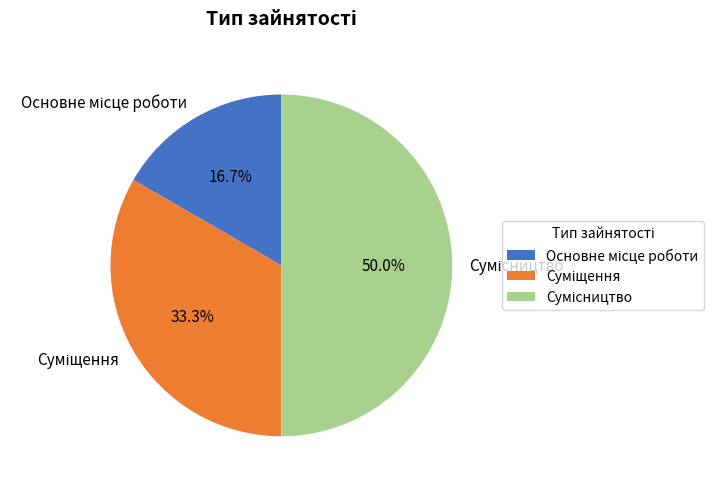

To the nearest percent, what is the difference between the Сумісництво and Суміщення slice percentages?

17%